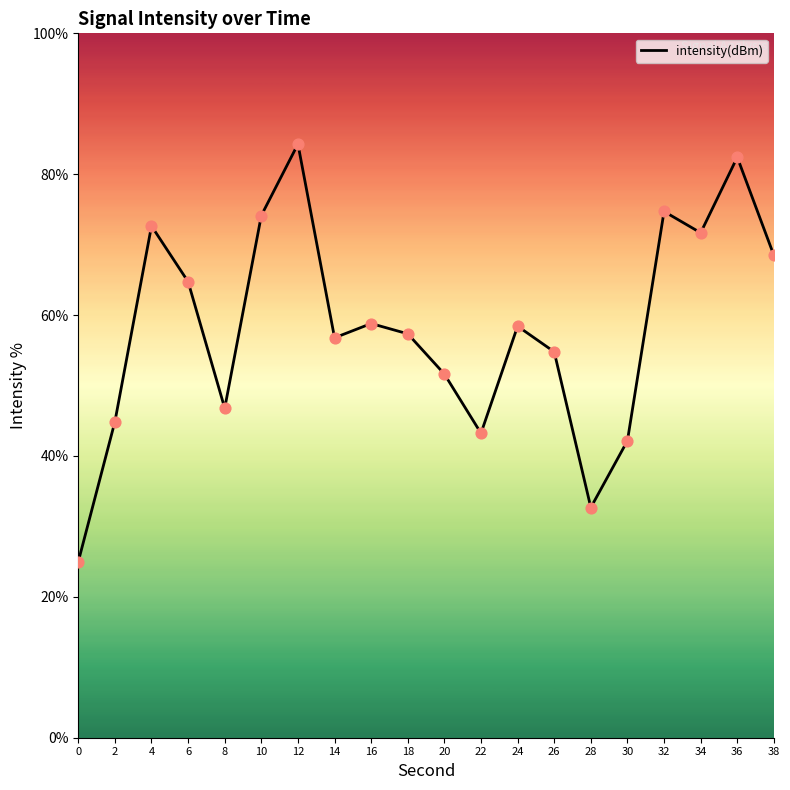

Which has a higher value, 4 or 16?

4